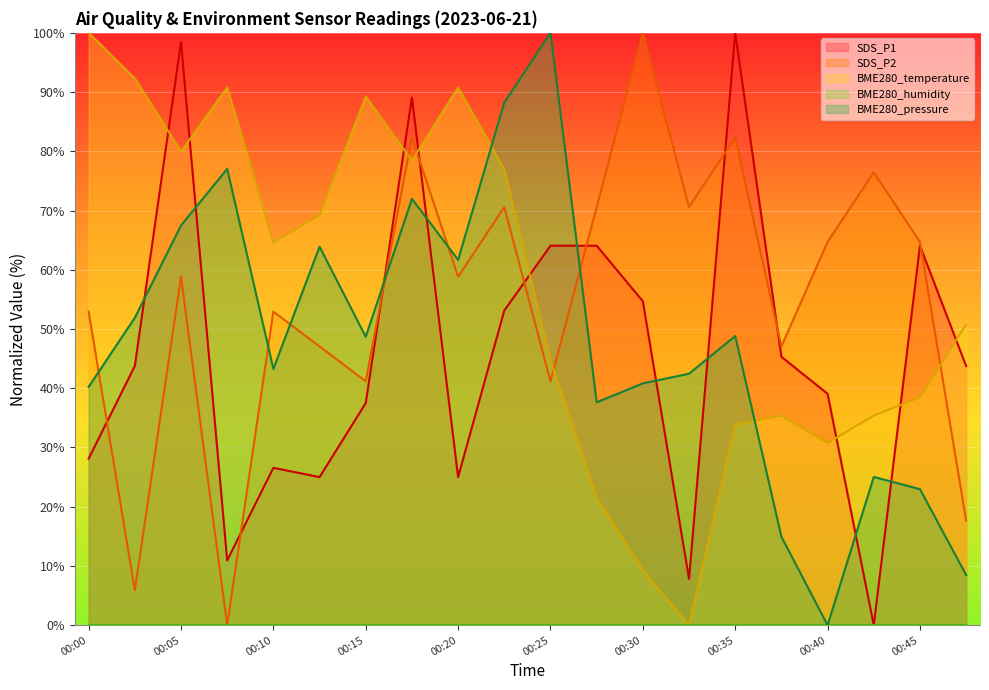

What is the maximum value for SDS_P2?

100.0